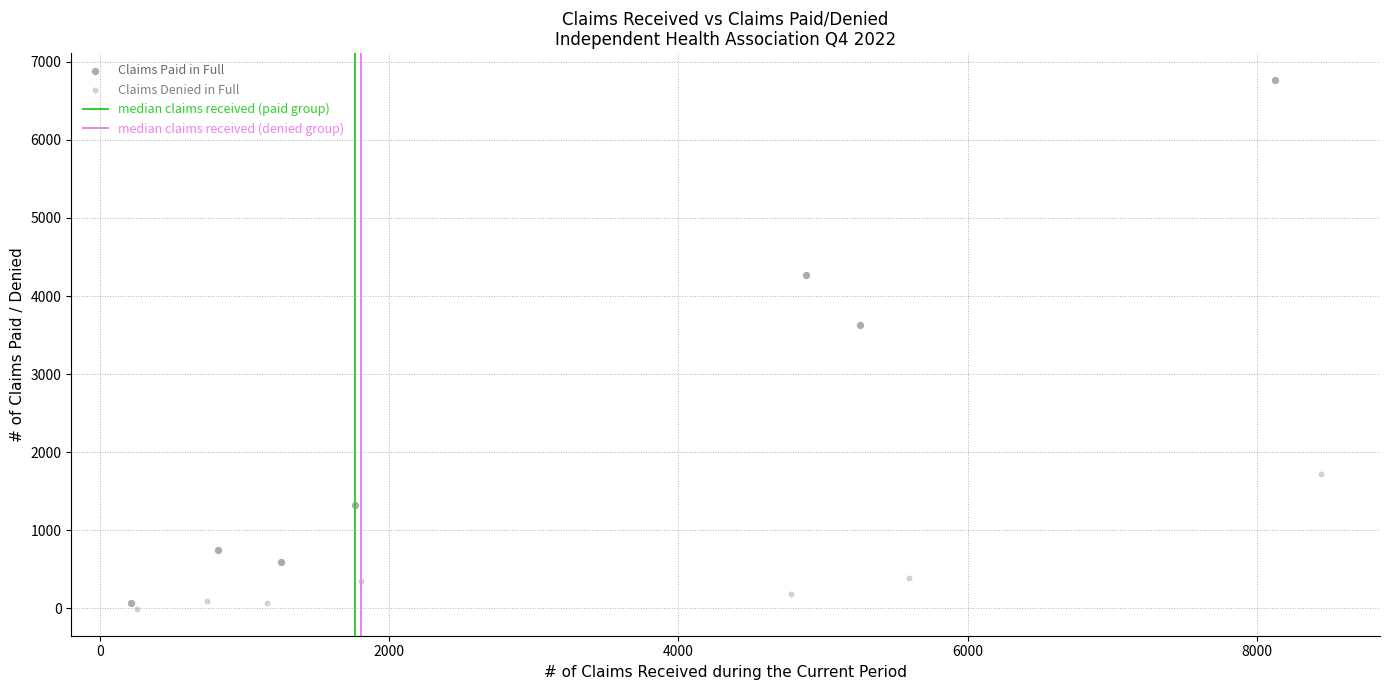

Which series reaches the minimum Y coordinate?

Claims Denied in Full